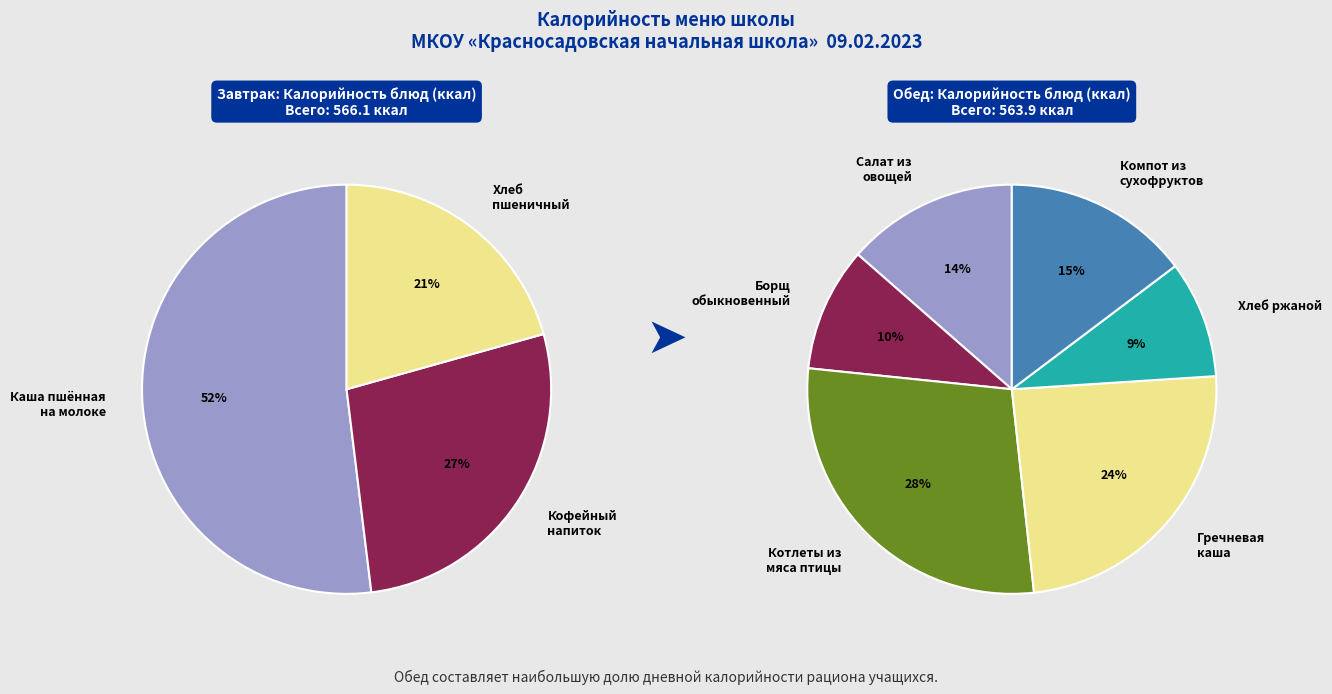

True or false: Хлеб ржаной accounts for 1% of the total.

False